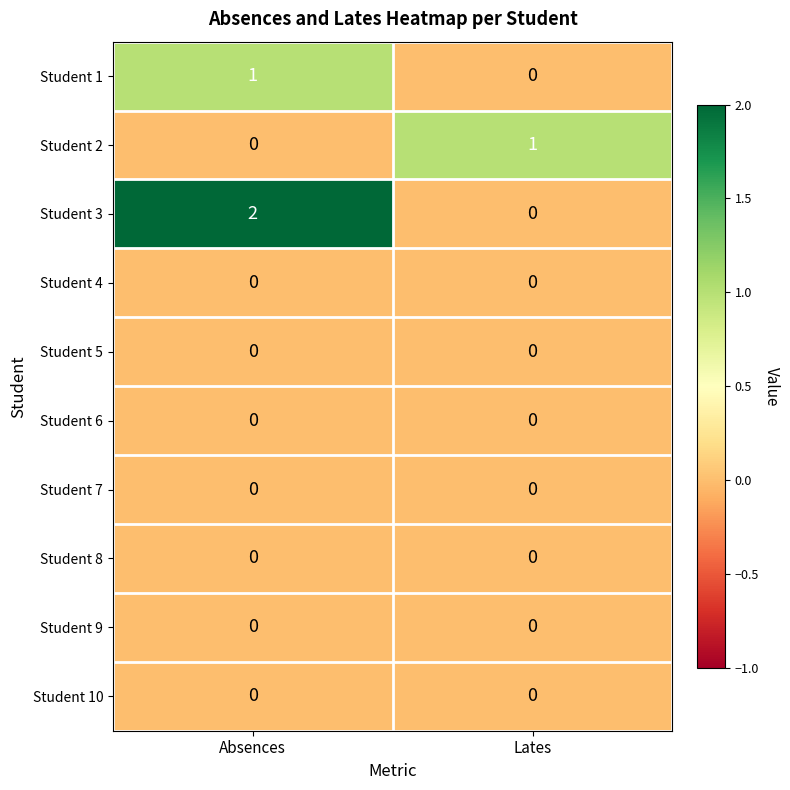

Which label corresponds to the largest value in the chart?

Absences